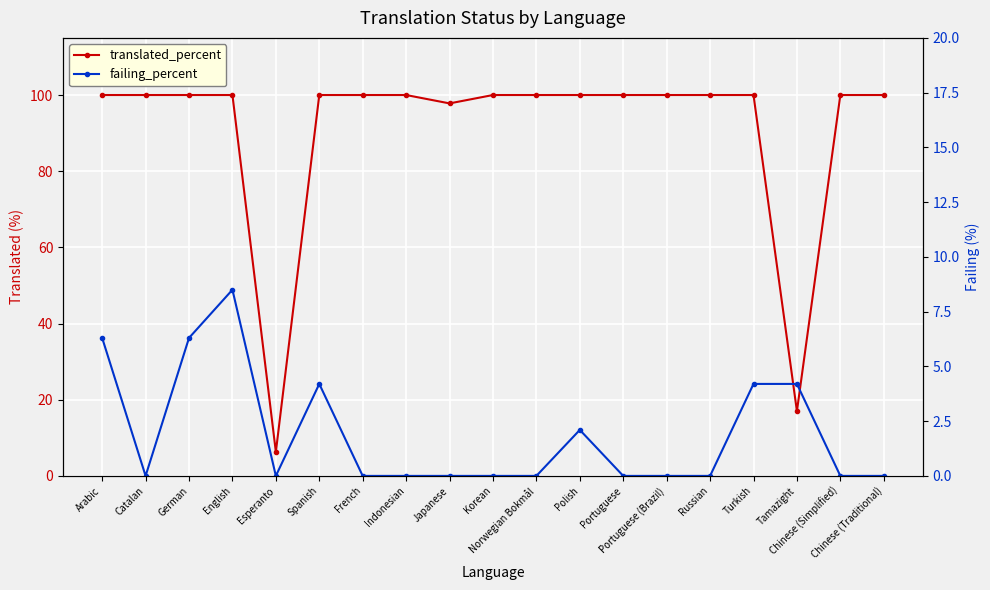

True or false: translated_percent and failing_percent cross at least once.

False